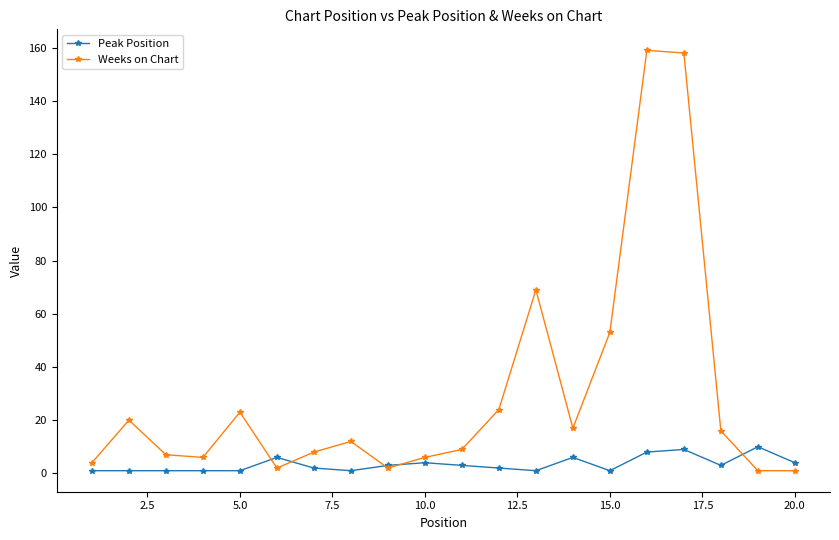

Which series has the largest total across all categories?

Weeks on Chart